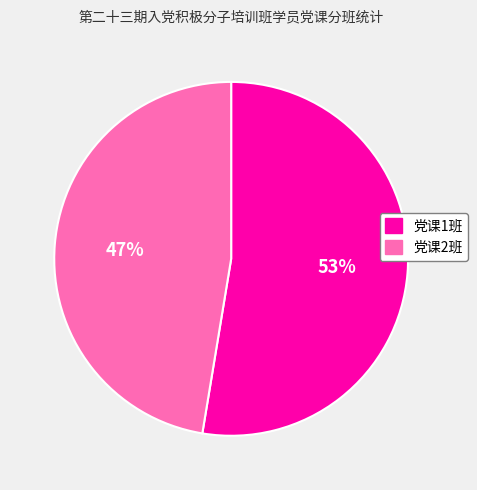

Combined, do 党课2班 and 党课1班 account for over 50%?

Yes